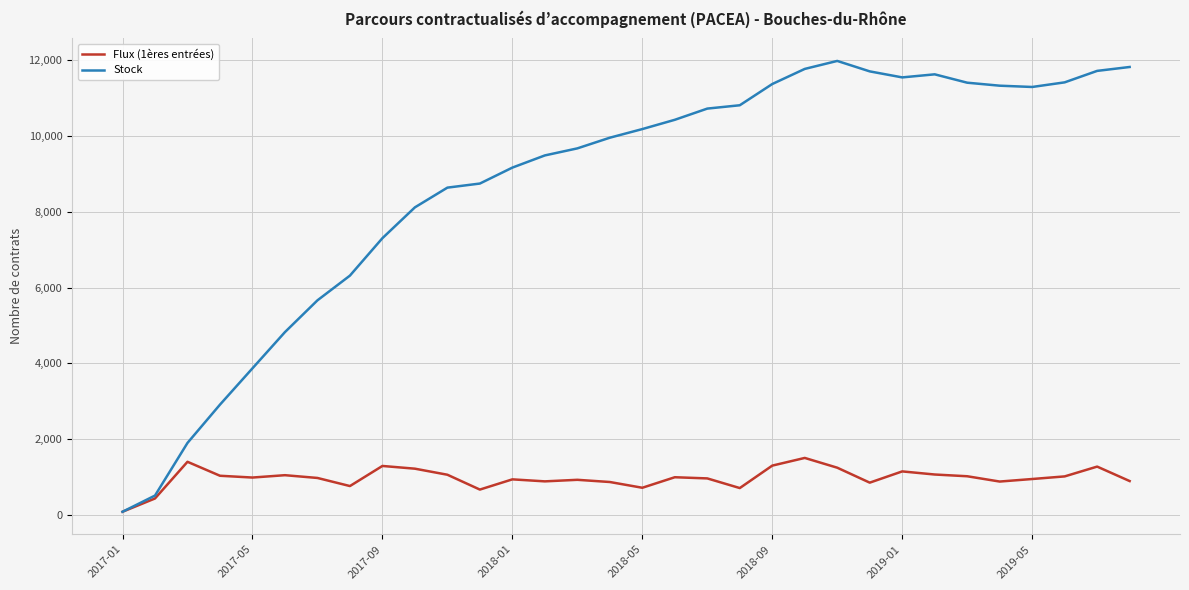

What is the maximum value shown in the chart?

11987